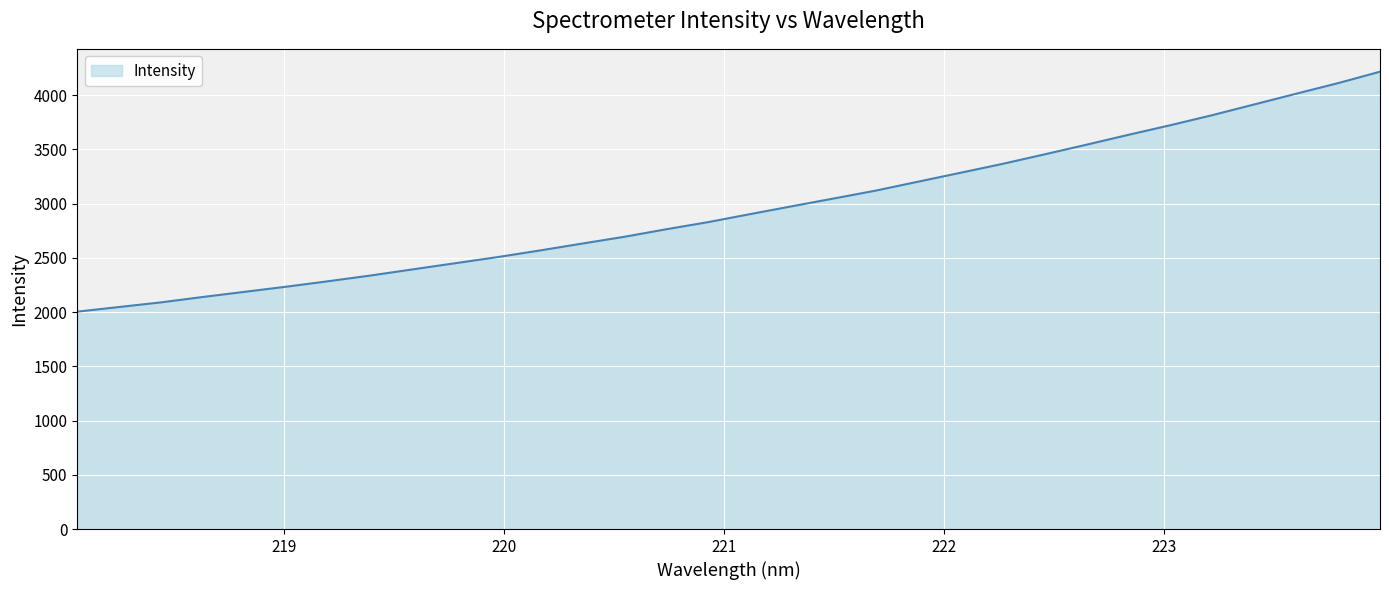

What is the difference between the maximum and minimum values?

2212.6